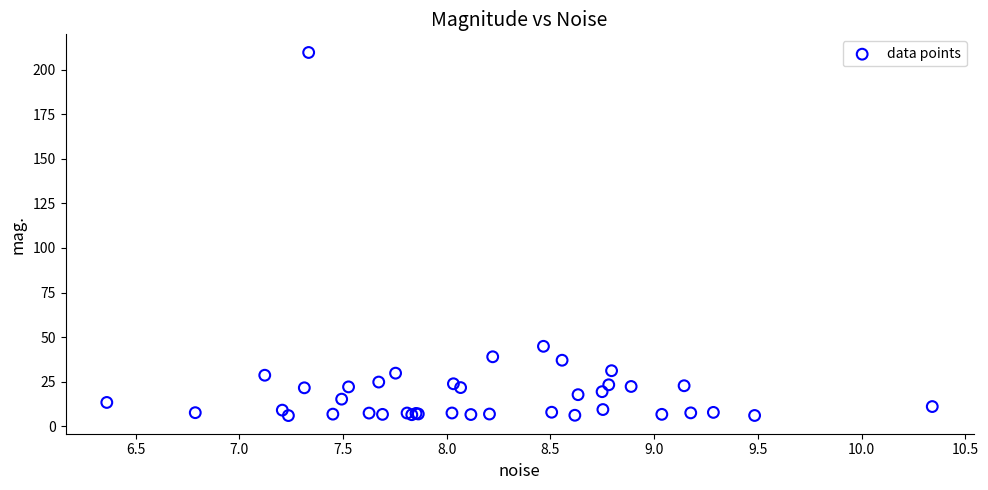

What Y value in the scatter plot is closest to 107?

44.8